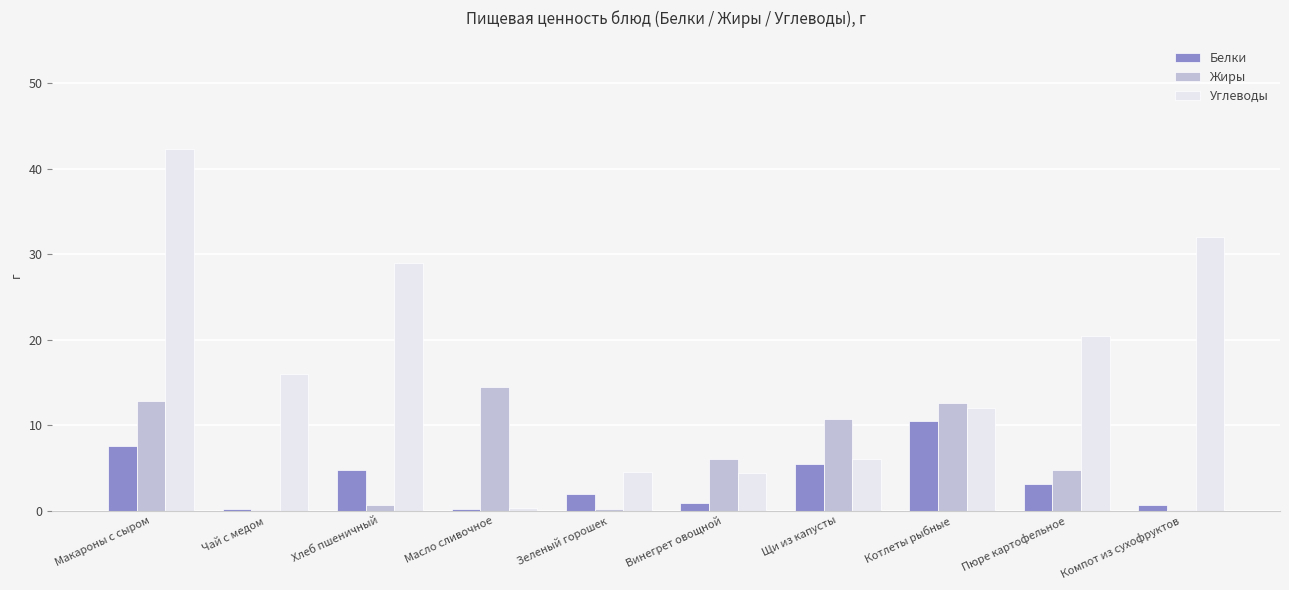

The value of Жиры at Щи из капусты is 10.7. True or false?

True